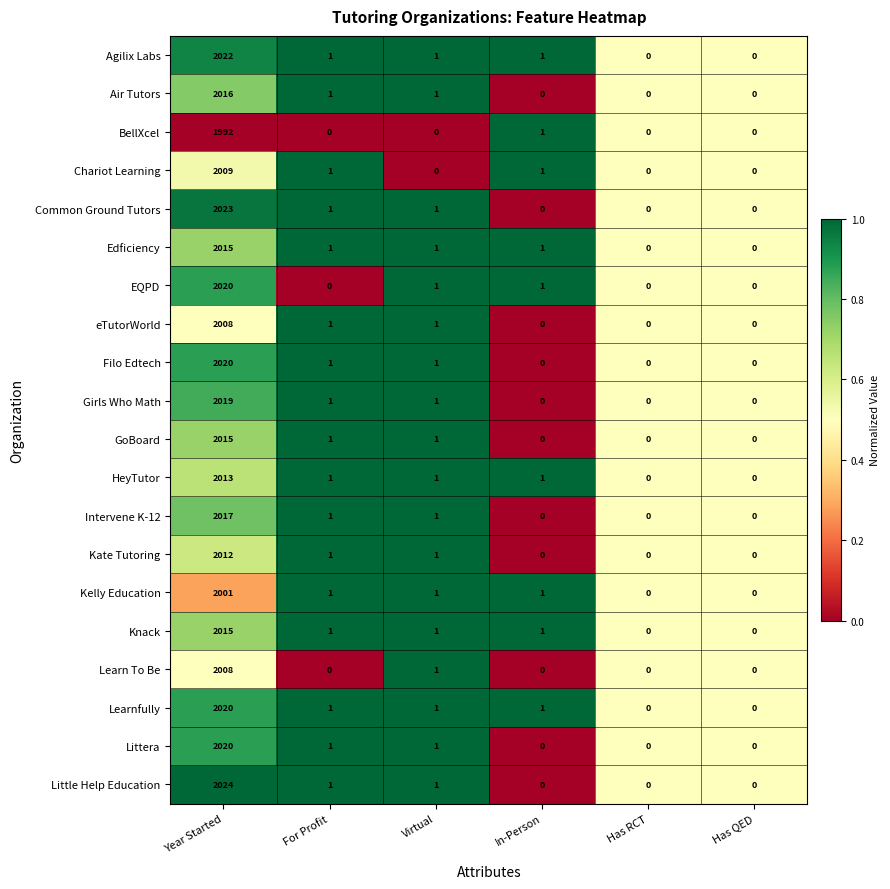

What is the difference between the maximum and minimum values in the BellXcel series?

1992